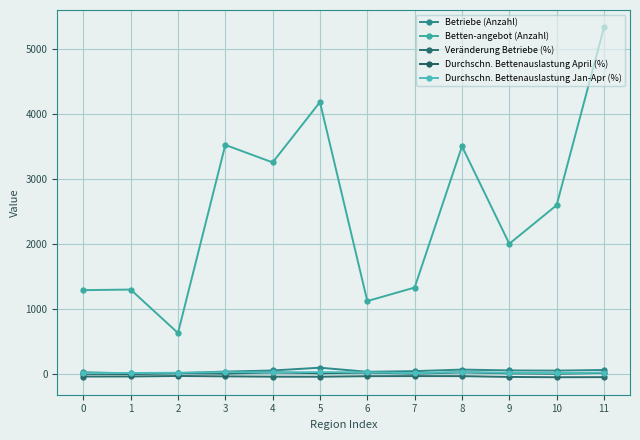

What is the value of the Betten-angebot (Anzahl) point at the 6th from the left?

4182.0